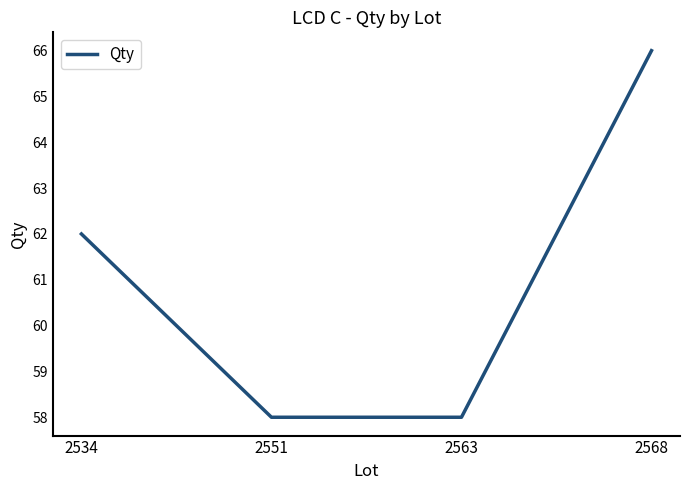

True or false: the data shows 62 at 2534.

True